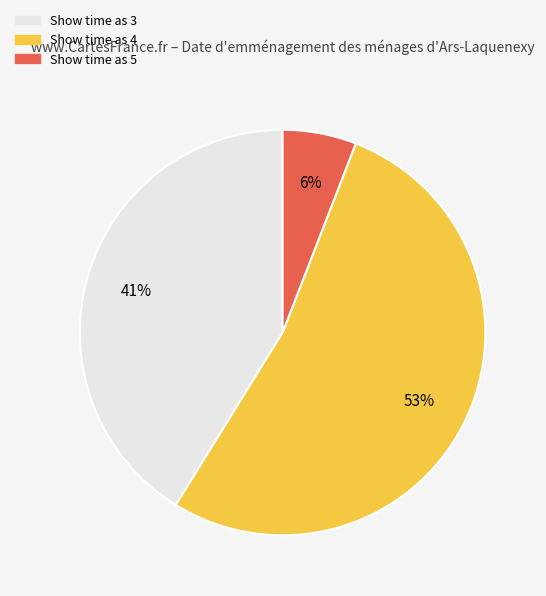

Count the number of slices in the pie.

3